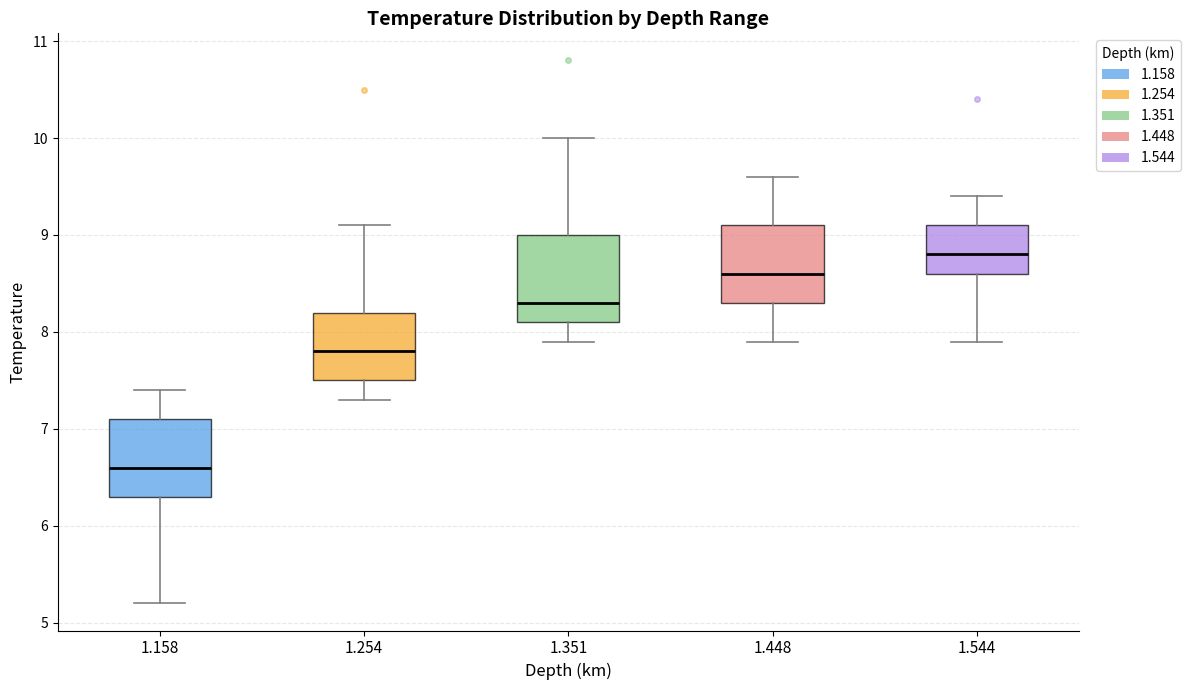

Reading left to right, read every box against the y-axis: the position of its median line, the range the box covers, and the ends of its whiskers. The values are not printed on the chart, so give them approximately, as read against the axis.

1.158: median 6.6, box 6.3 to 7.1, whiskers 5.2 to 7.4
1.254: median 7.8, box 7.5 to 8.2, whiskers 7.3 to 9.1
1.351: median 8.3, box 8.1 to 9.0, whiskers 7.9 to 10.0
1.448: median 8.6, box 8.3 to 9.1, whiskers 7.9 to 9.6
1.544: median 8.8, box 8.6 to 9.1, whiskers 7.9 to 9.4